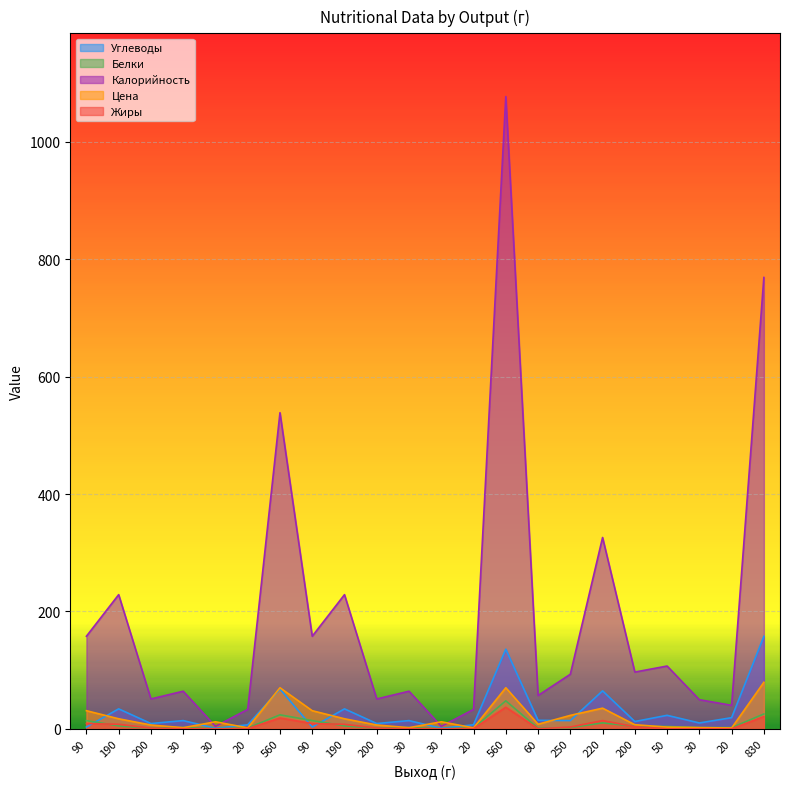

How many data points does each series have?

22